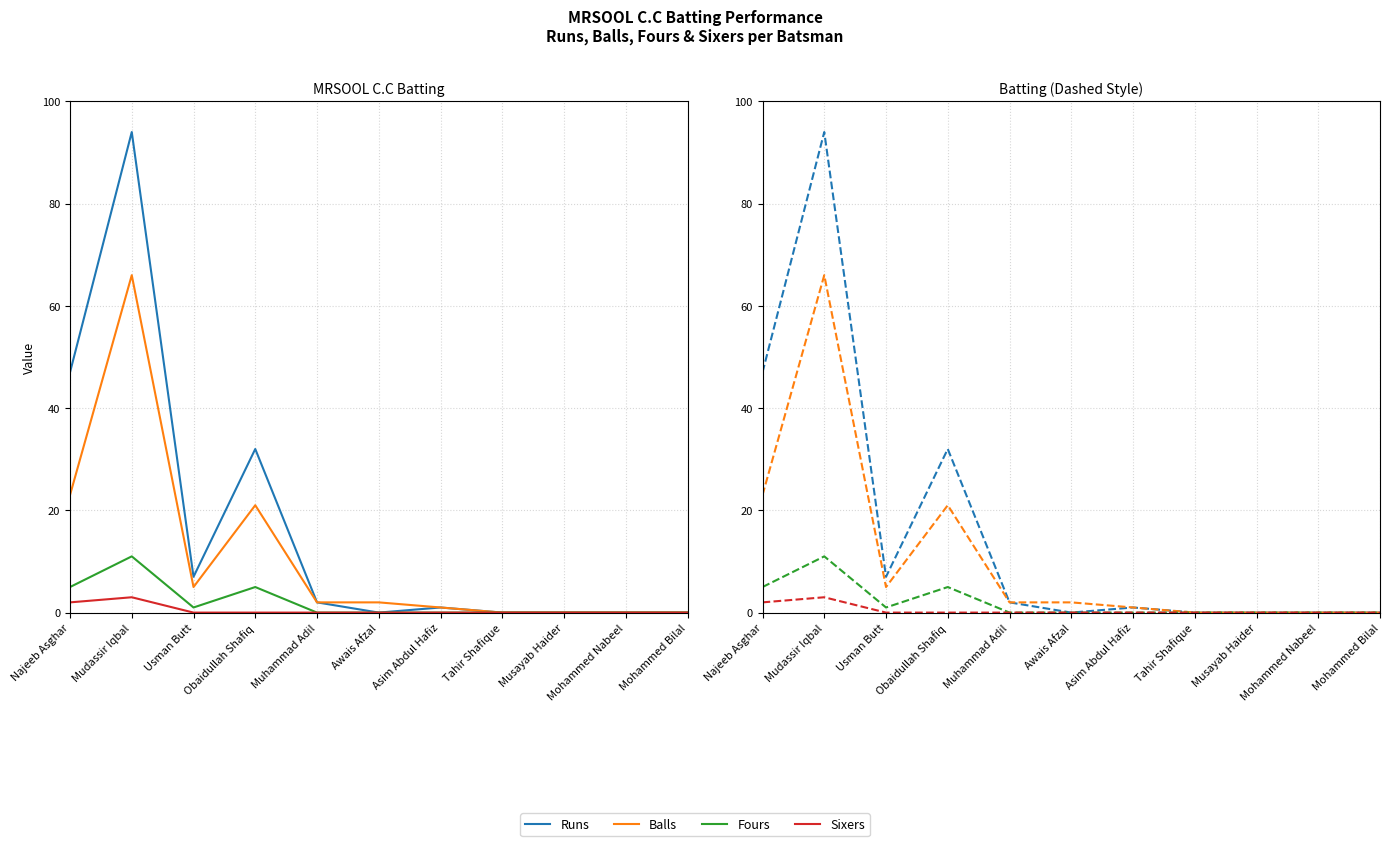

What is the difference between the maximum and minimum values in the Fours series?

11